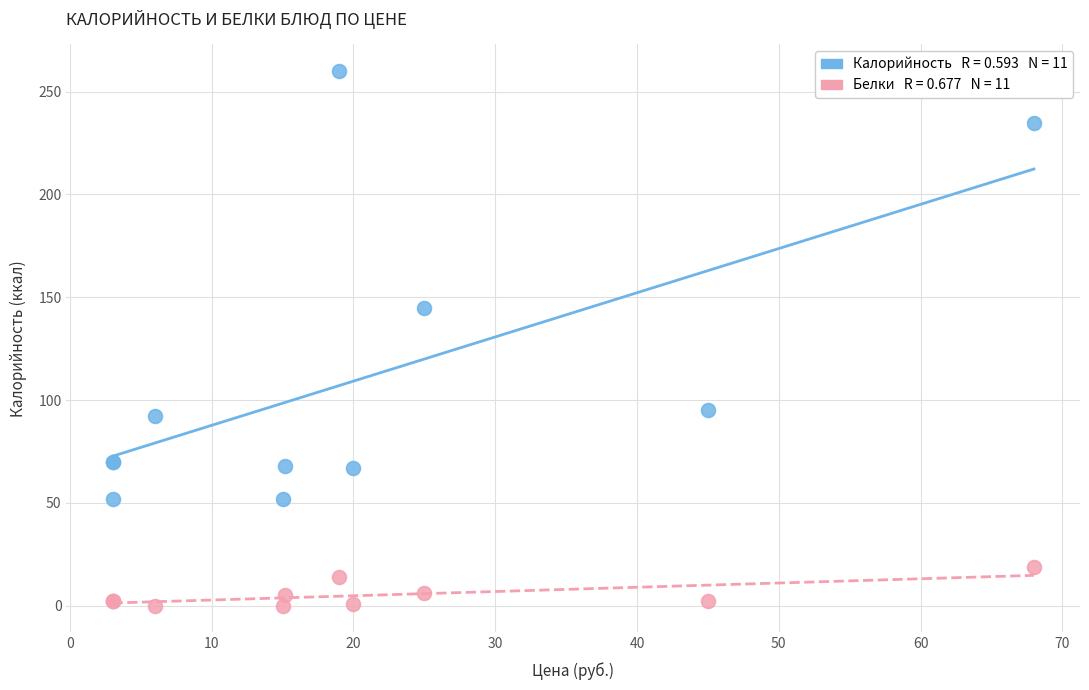

Across all series, what Y value is closest to 130?

145